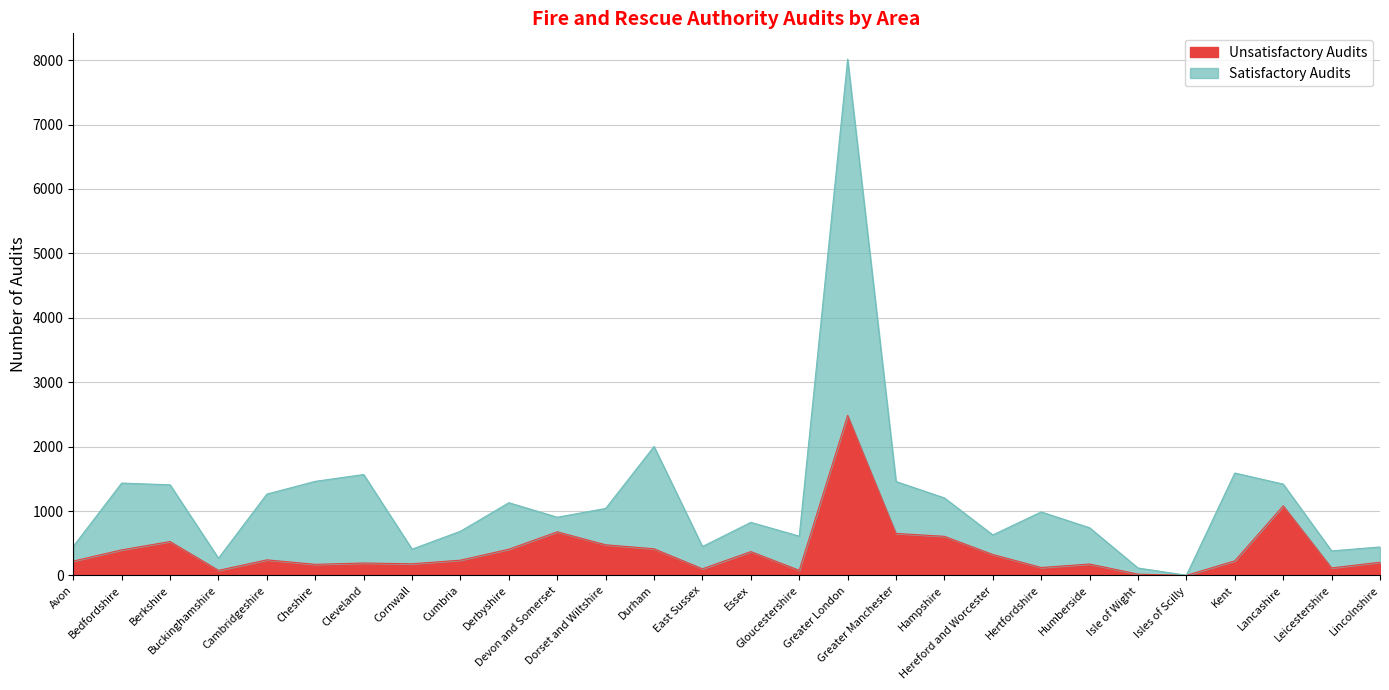

At how many categories does at least one series exceed 7290?

1